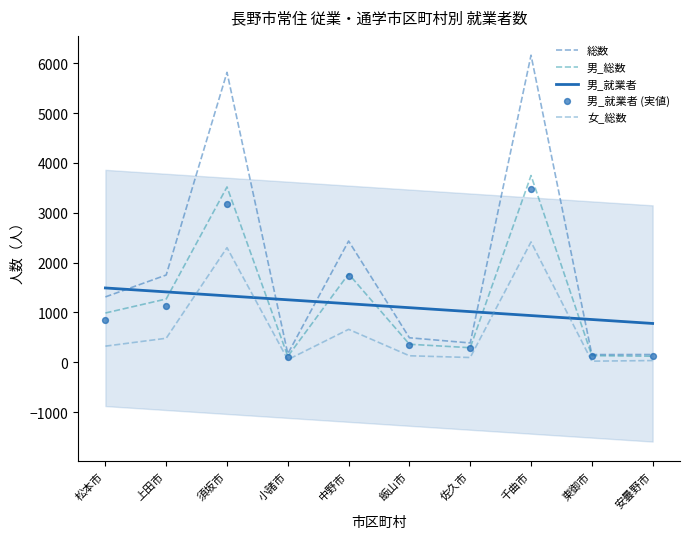

What are all the series names shown in the legend?

総数, 男_総数, 男_就業者, 女_総数, 男_就業者 (実値)